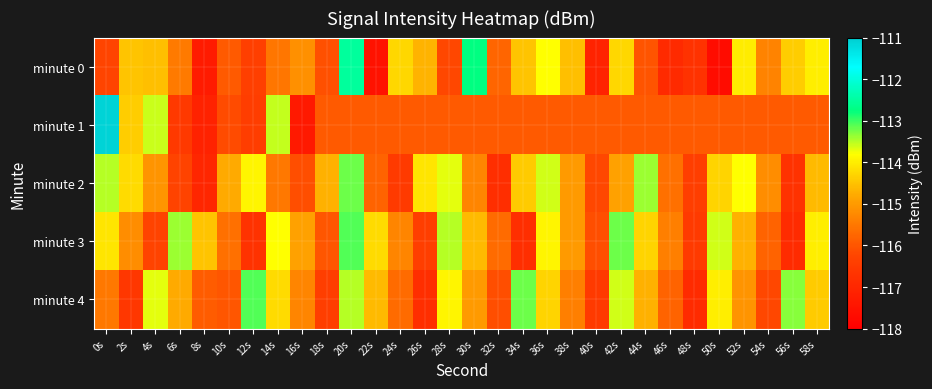

What is the spread (max minus min) of values at 2s?

2.4